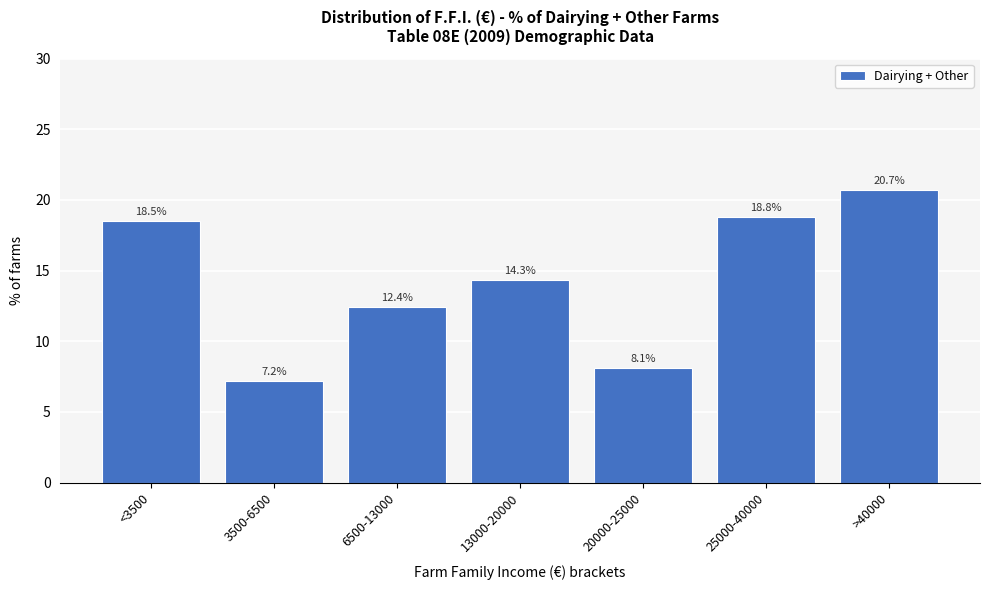

Reading right to left, extract all data points from this chart.

20.7	18.8	8.1	14.3	12.4	7.2	18.5